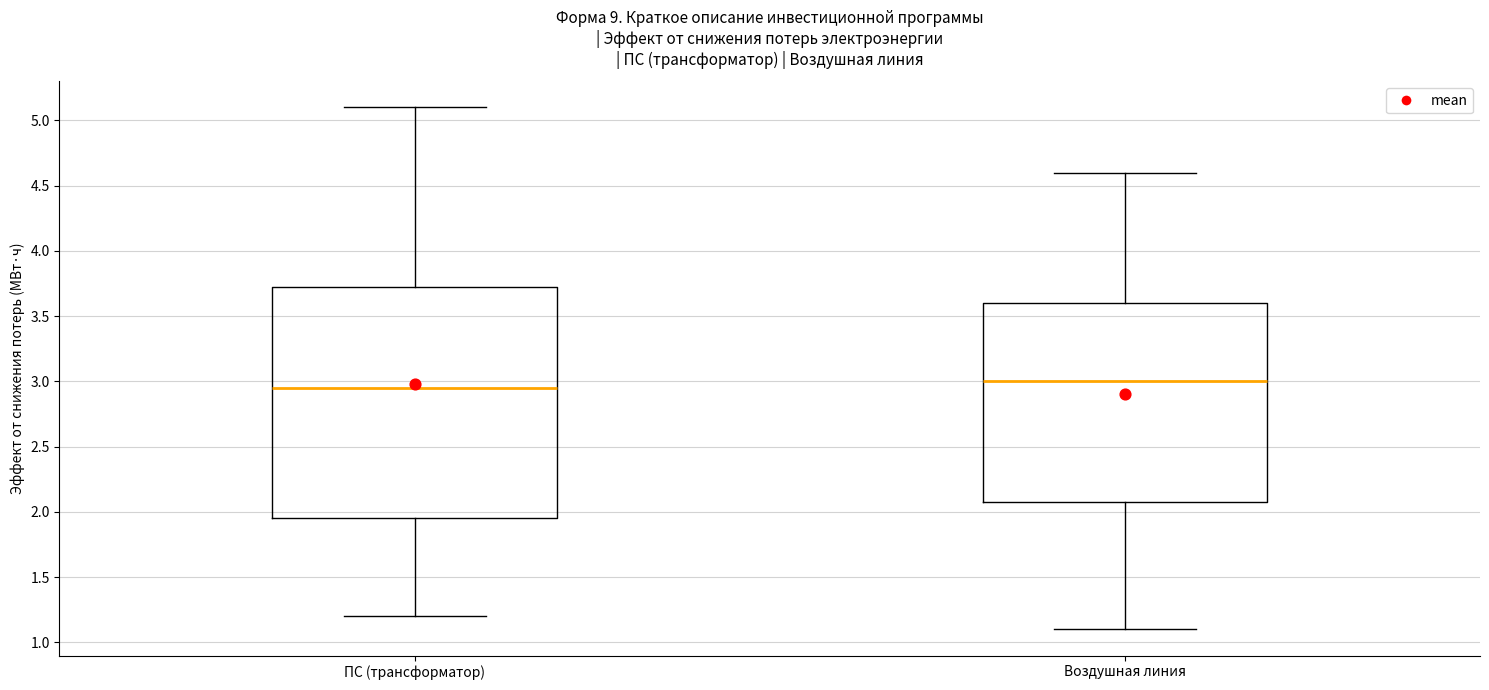

Where is the upper edge of the box for Воздушная линия on the y-axis? The values are not printed on the chart, so give them approximately, as read against the axis.

3.60